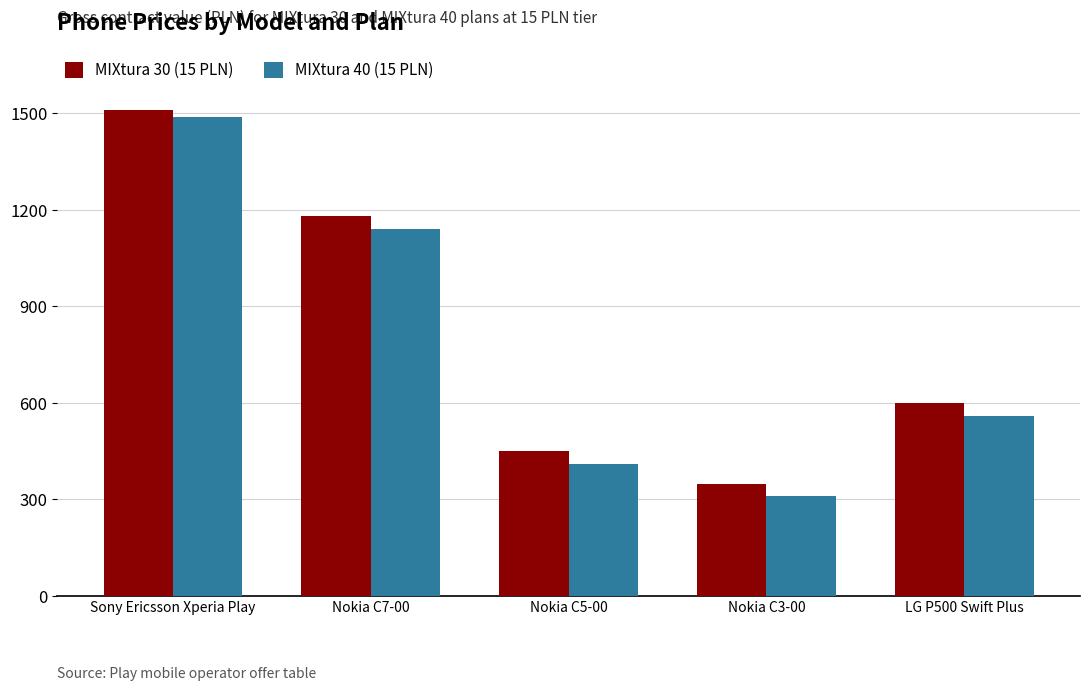

At LG P500 Swift Plus, list the series in order from smallest to largest.

MIXtura 40 (15 PLN), MIXtura 30 (15 PLN)